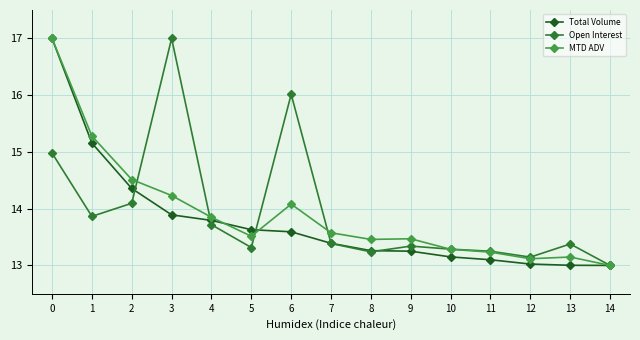

Which series changed the most between 8 and 14?

MTD ADV